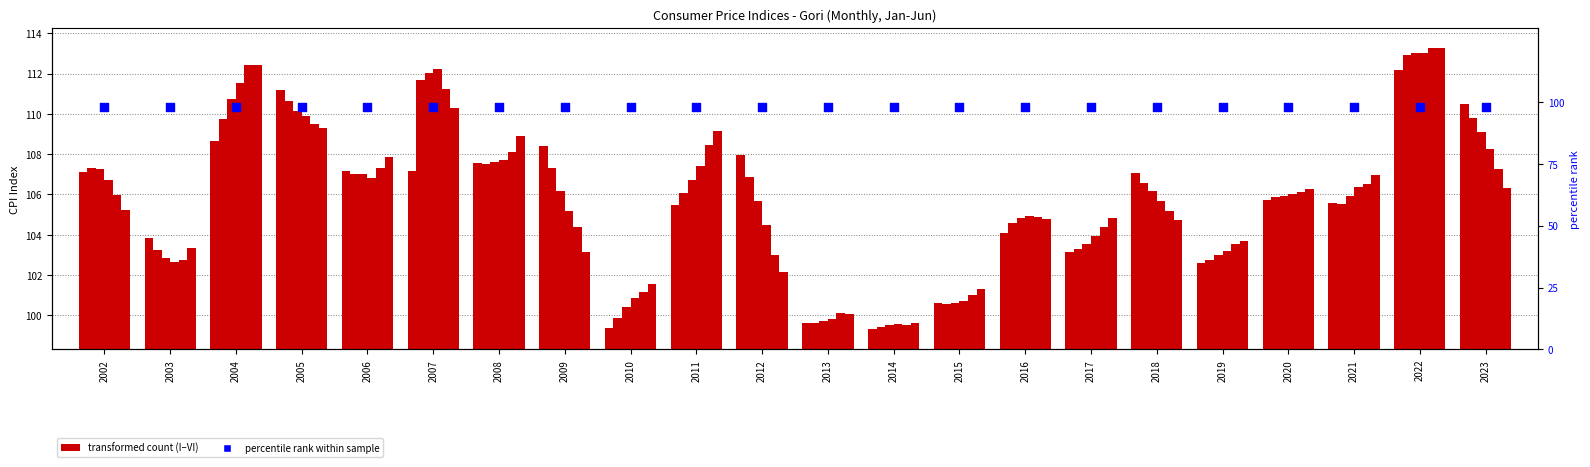

At how many categories does at least one series exceed 111?

4